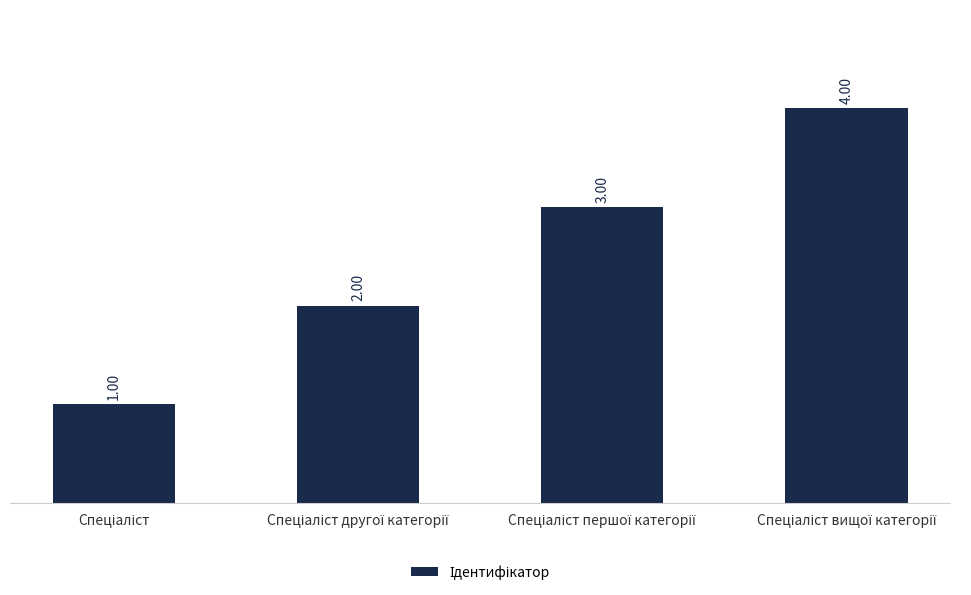

What is the difference between the maximum and minimum values?

3